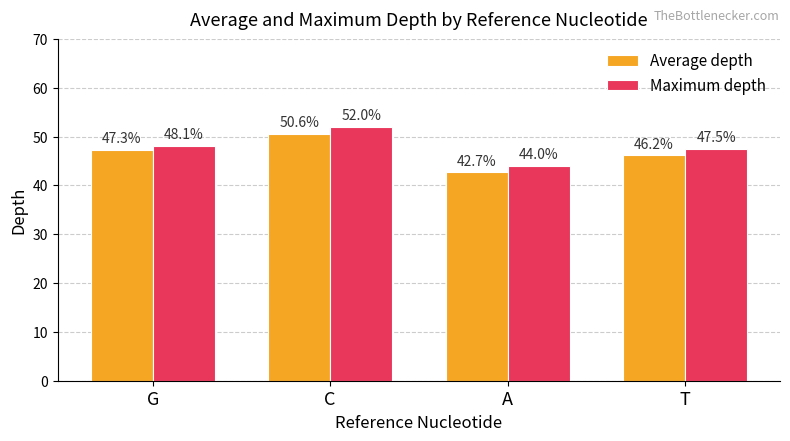

List the labels in order of Maximum depth value, largest first.

C, G, T, A